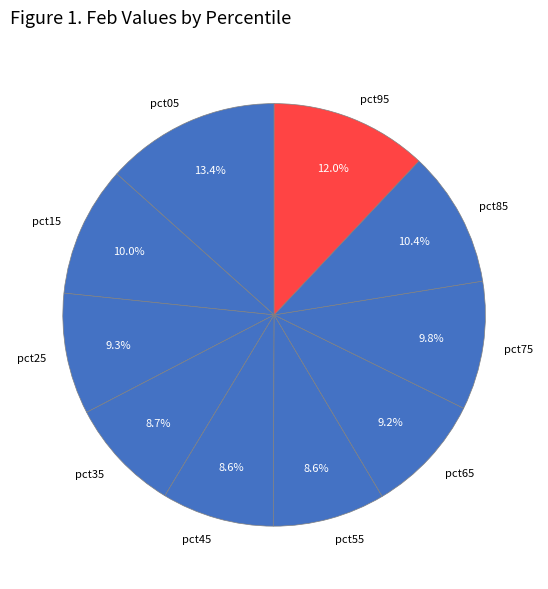

Which category has the biggest portion of the pie?

pct05